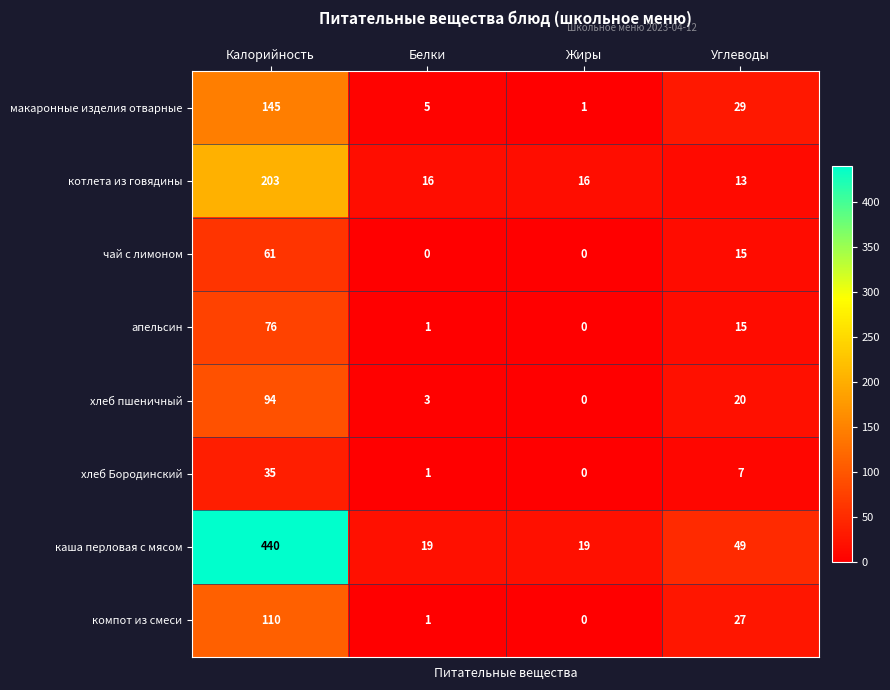

Between Калорийность and Жиры, which series saw the biggest shift?

каша перловая с мясом